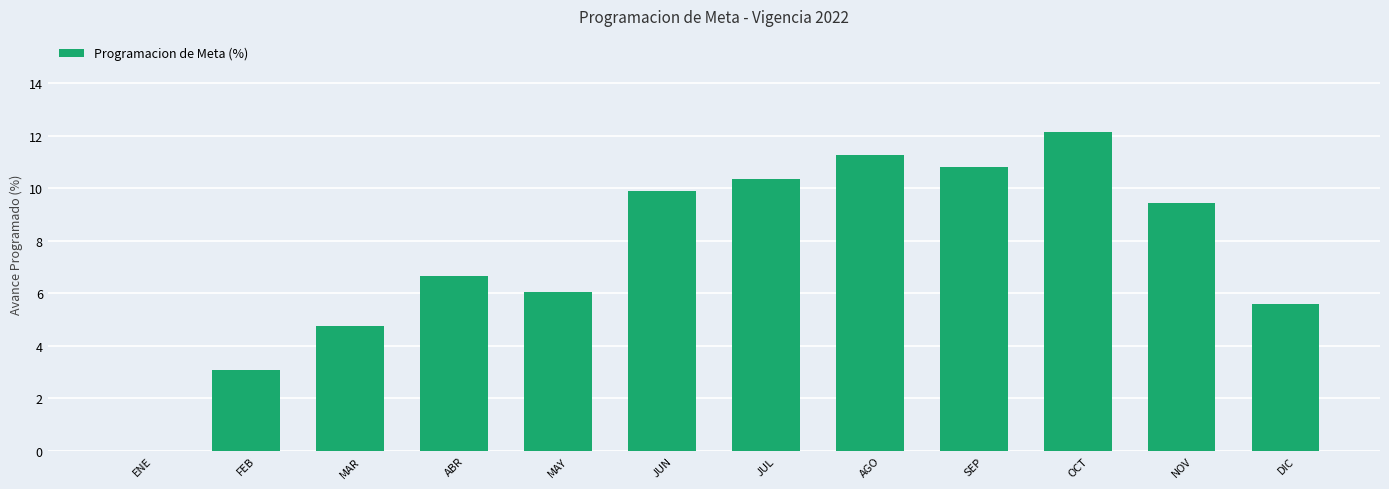

Approximately how many times larger is the value at FEB compared to NOV?

0.3